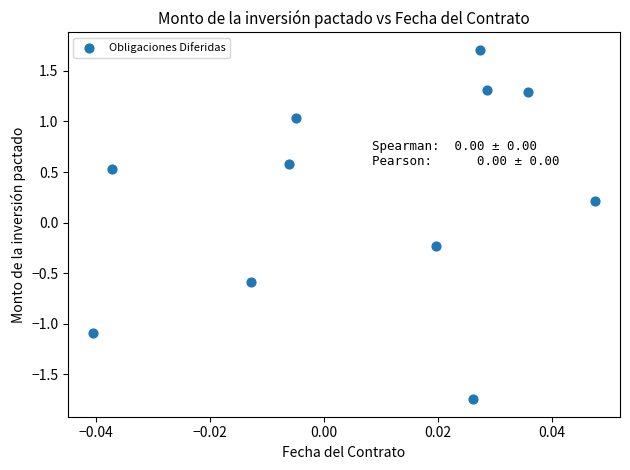

What is the range of Y values (max minus min)?

3.5